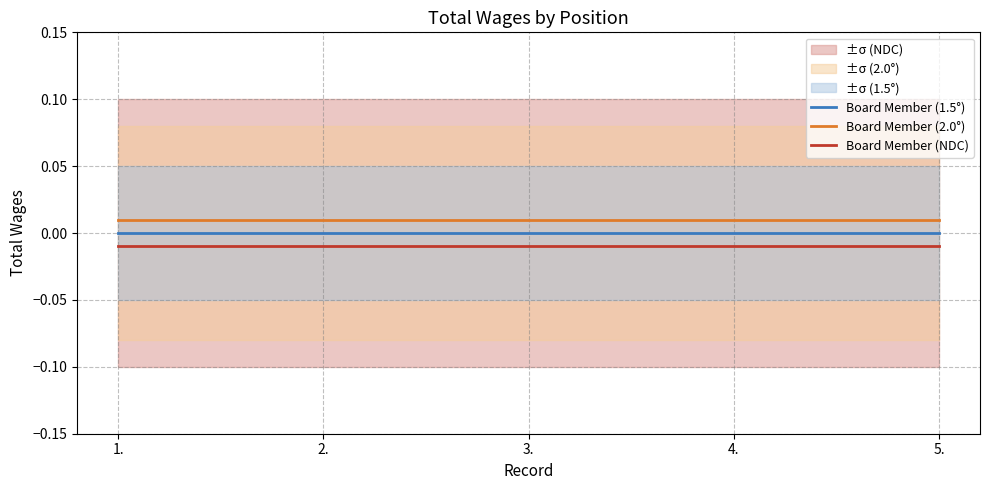

What is the label of the 4th point from the right?

2.